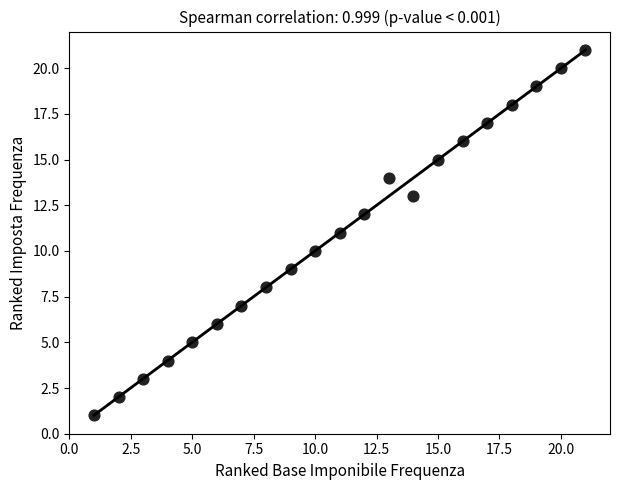

What is the range of X values (max minus min)?

20